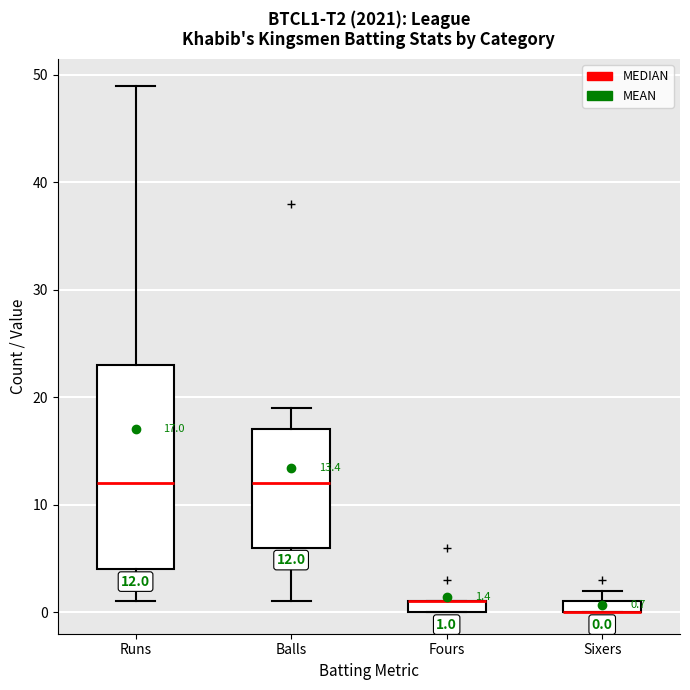

Comparing the boxes themselves (not the whiskers), which one is the tallest?

Runs